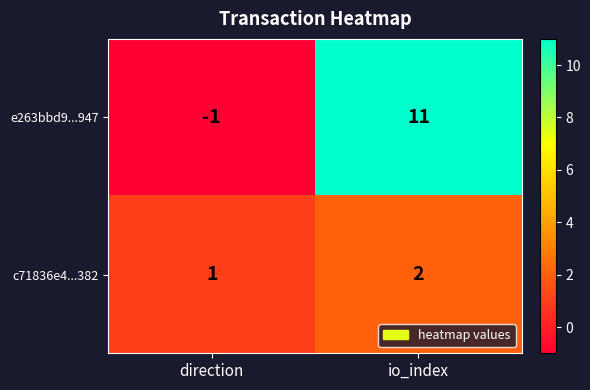

Which series has the largest range (max minus min)?

e263bbd9...947